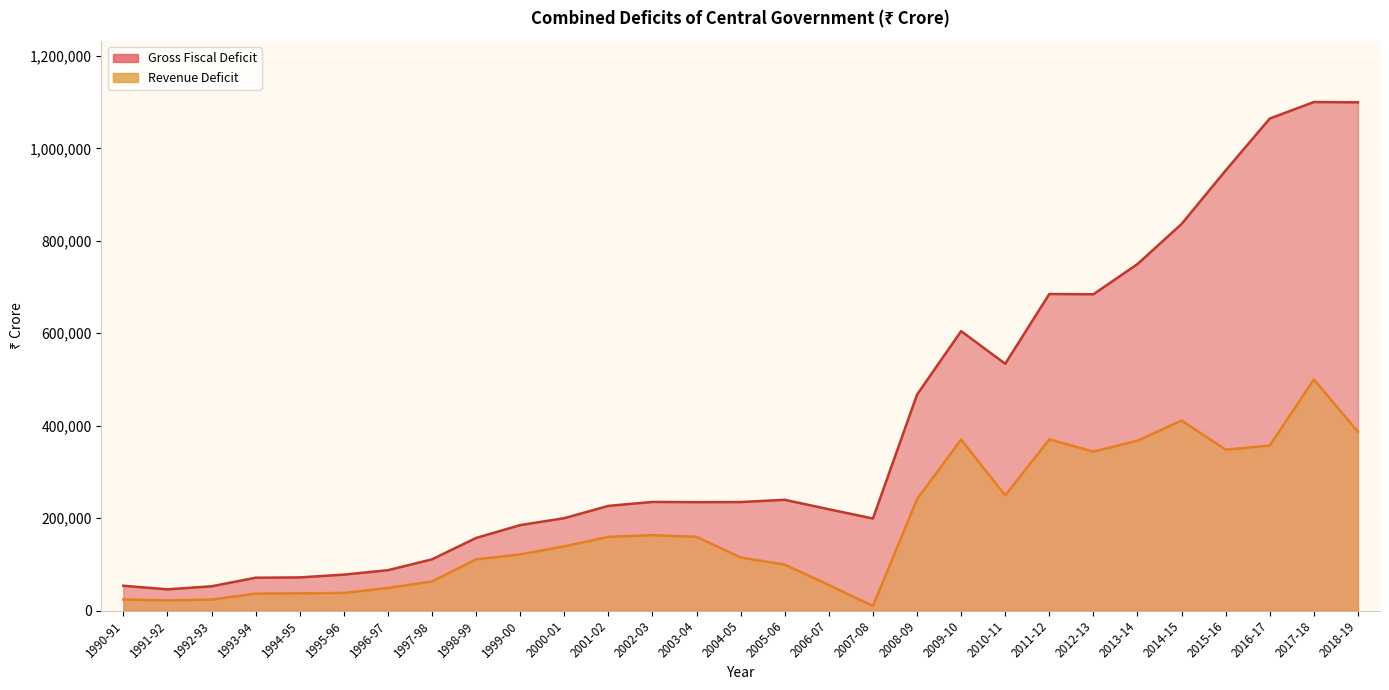

What is the average value of the Revenue Deficit series?

185149